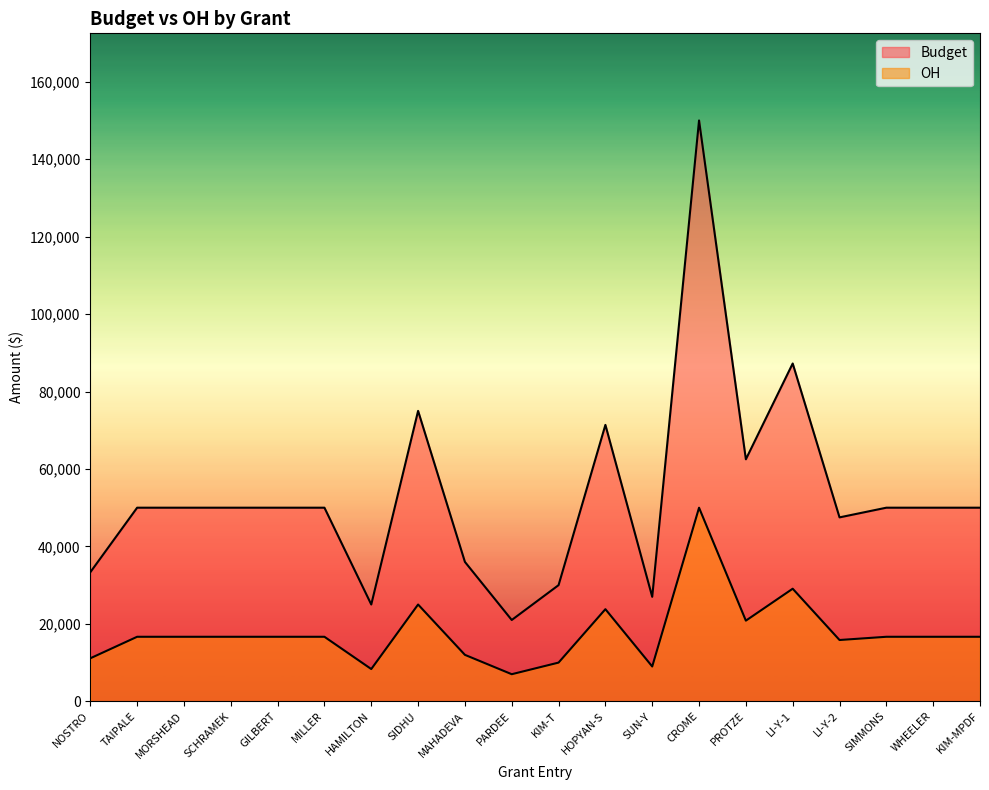

True or false: Budget and OH cross at least once.

False